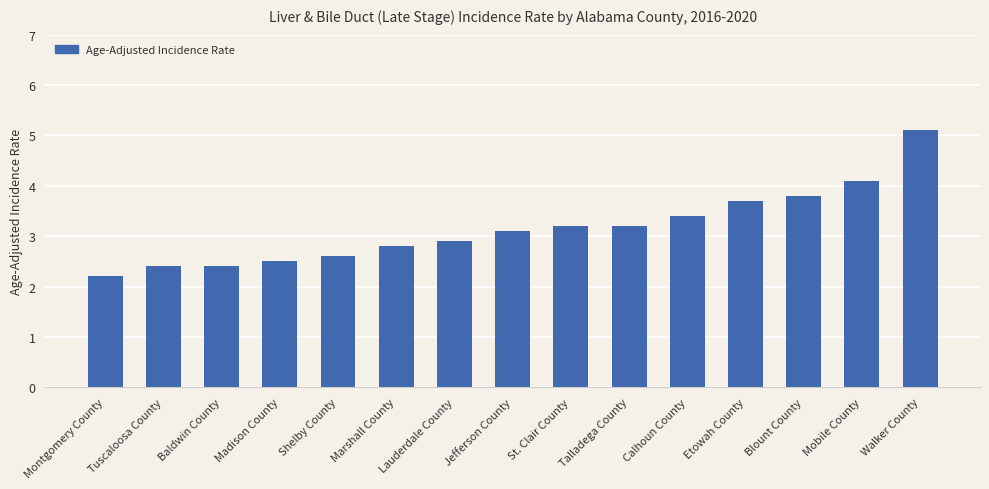

Which has a higher value, Shelby County or Talladega County?

Talladega County